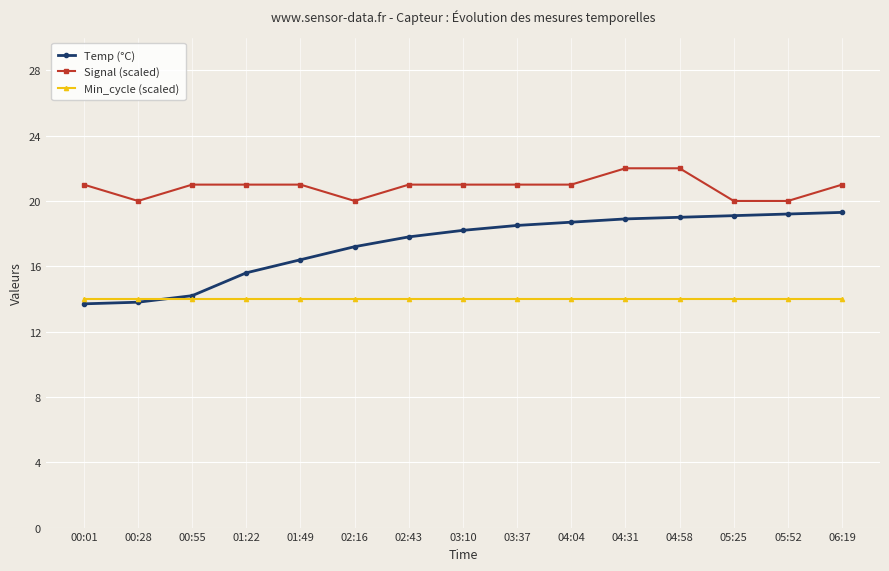

Where does the Temp (°C) series first go above 18?

03:10